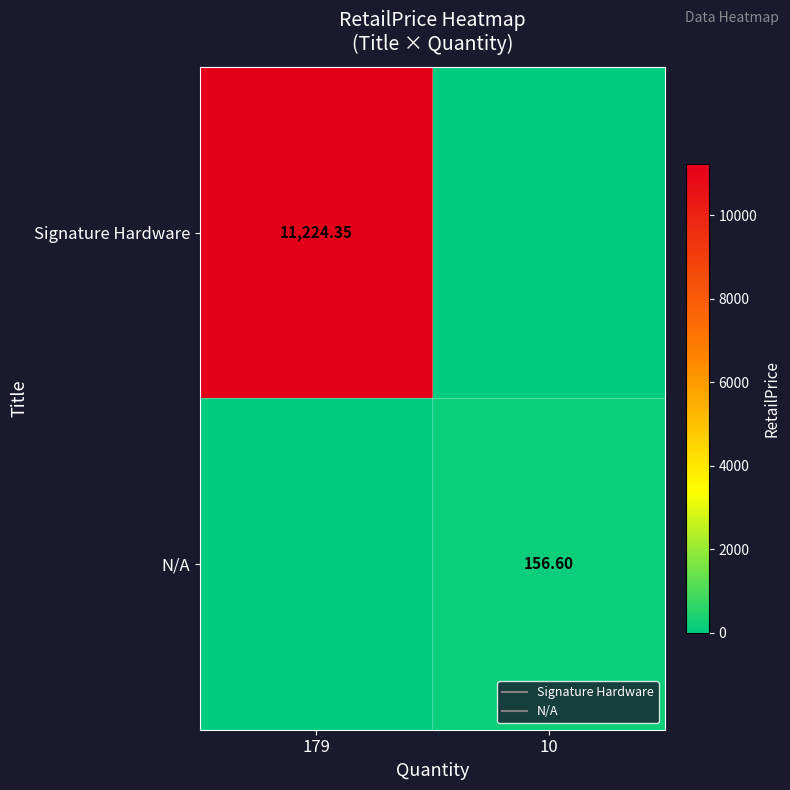

Rank the series at 10 from highest to lowest value.

N/A, Signature Hardware